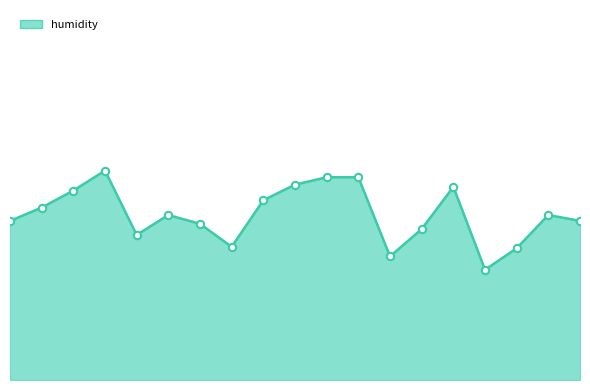

Does the chart have visible grid lines?

No